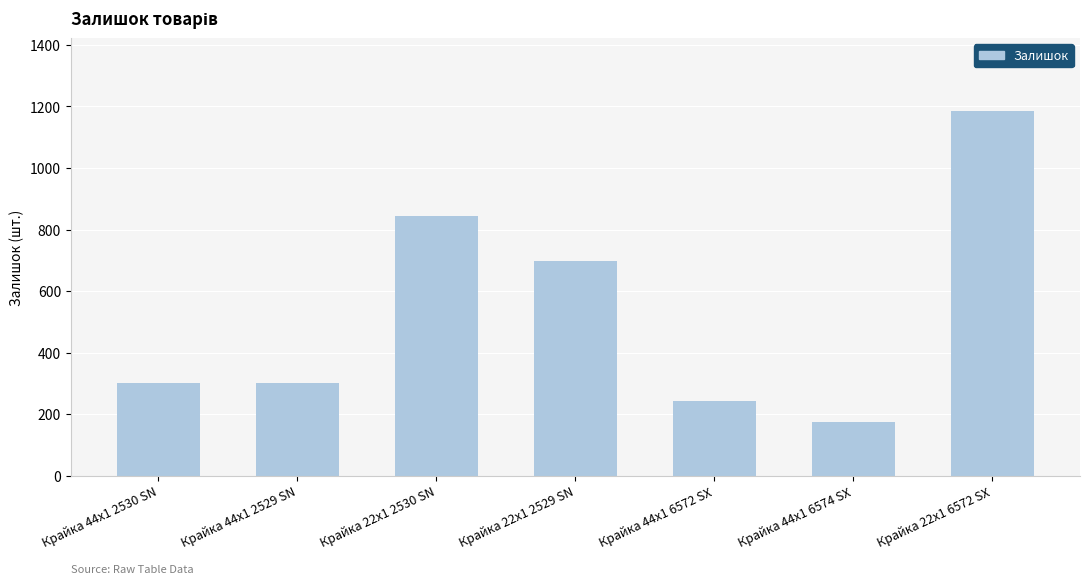

Where is the data nearest to the value 679?

Крайка 22x1 2529 SN